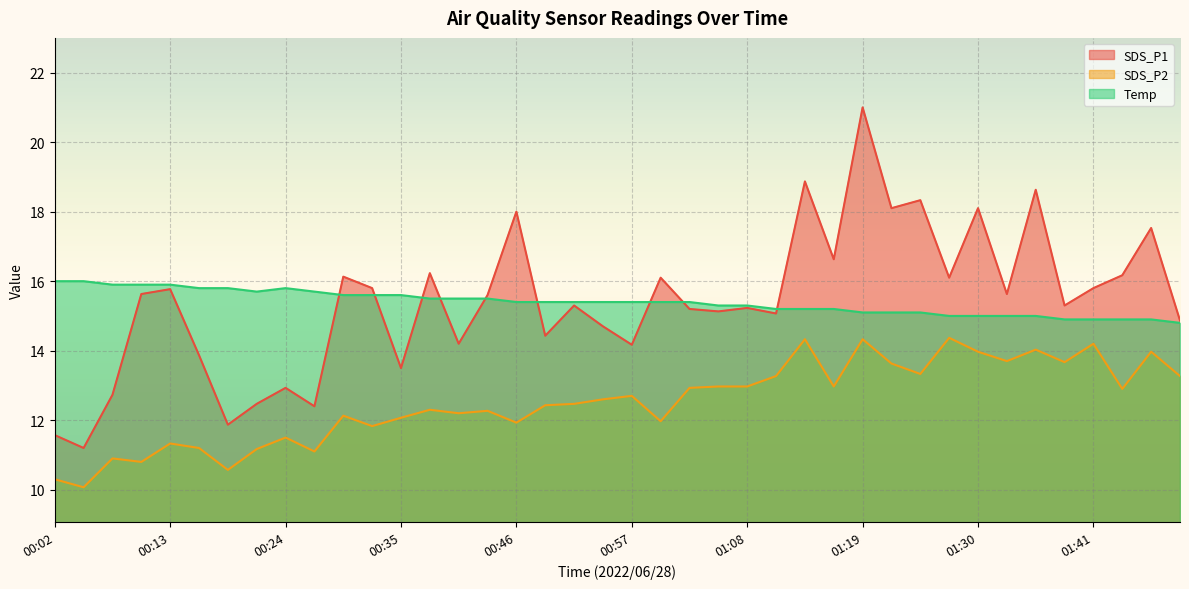

What is the approximate value of SDS_P1 at 00:43?

15.6